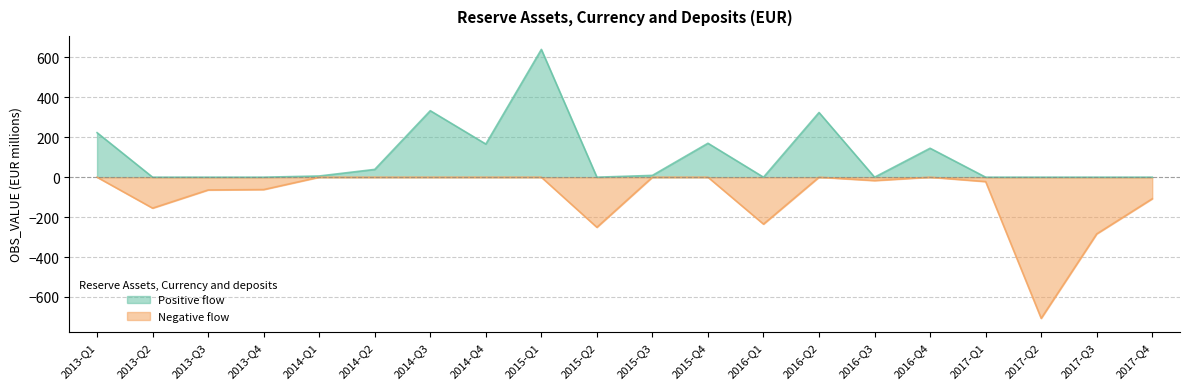

Reading left to right, transcribe all the data shown in this chart.

2013-Q1=223	2013-Q2=-155	2013-Q3=-64	2013-Q4=-62	2014-Q1=6	2014-Q2=39	2014-Q3=333	2014-Q4=166	2015-Q1=640	2015-Q2=-251	2015-Q3=9	2015-Q4=170	2016-Q1=-235	2016-Q2=324	2016-Q3=-17	2016-Q4=145	2017-Q1=-22	2017-Q2=-707	2017-Q3=-284	2017-Q4=-108